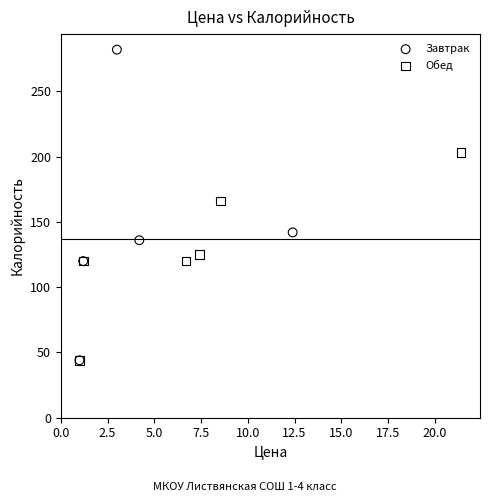

Which series has the widest spread of Y values?

Завтрак